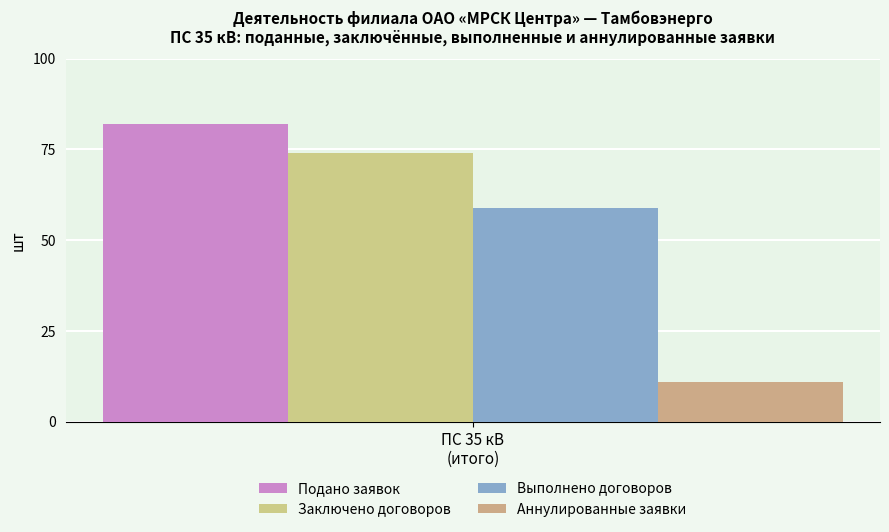

What is the maximum value shown in the chart?

82